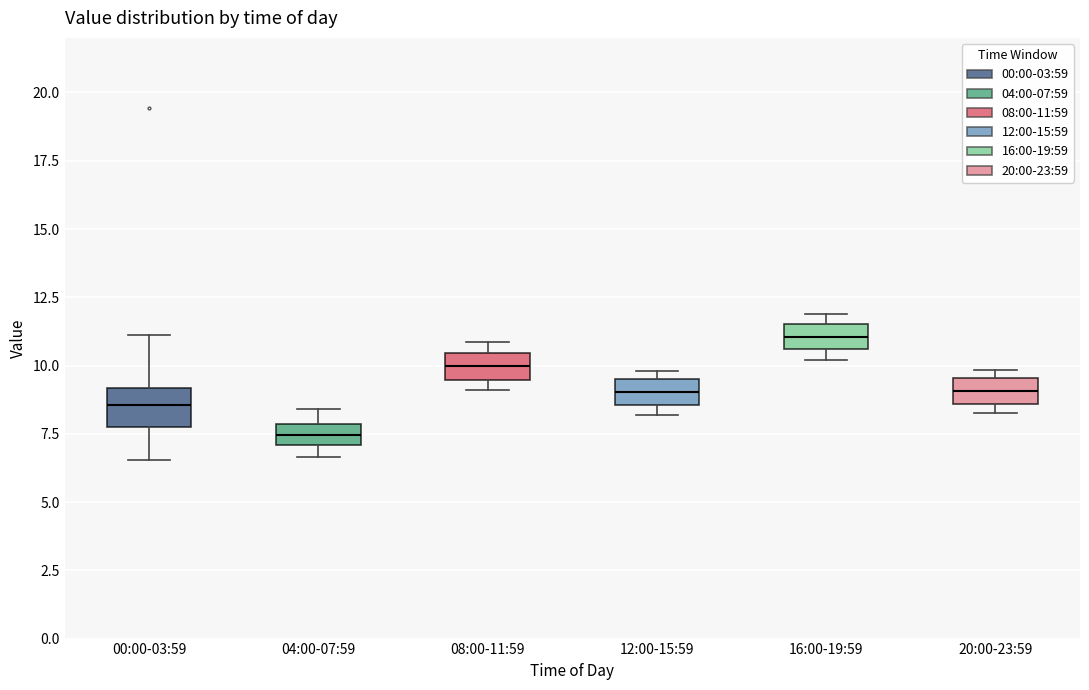

Reading left to right, read every box against the y-axis: the position of its median line, the range the box covers, and the ends of its whiskers. The values are not printed on the chart, so give them approximately, as read against the axis.

00:00-03:59: median 8.5, box 8.0 to 9.0, whiskers 6.5 to 11.0
04:00-07:59: median 7.5, box 7.0 to 8.0, whiskers 6.5 to 8.5
08:00-11:59: median 10.0, box 9.5 to 10.5, whiskers 9.0 to 11.0
12:00-15:59: median 9.0, box 8.5 to 9.5, whiskers 8.0 to 10.0
16:00-19:59: median 11.0, box 10.5 to 11.5, whiskers 10.0 to 12.0
20:00-23:59: median 9.0, box 8.5 to 9.5, whiskers 8.5 (just below the box's lower edge) to 10.0